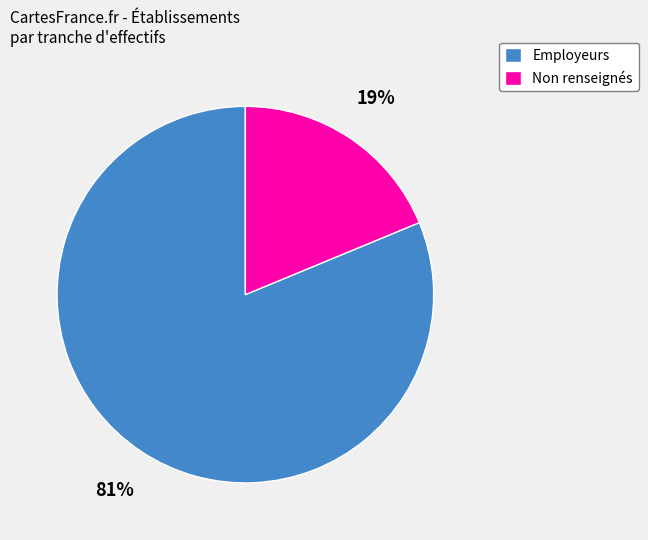

Which category has the biggest portion of the pie?

Employeurs